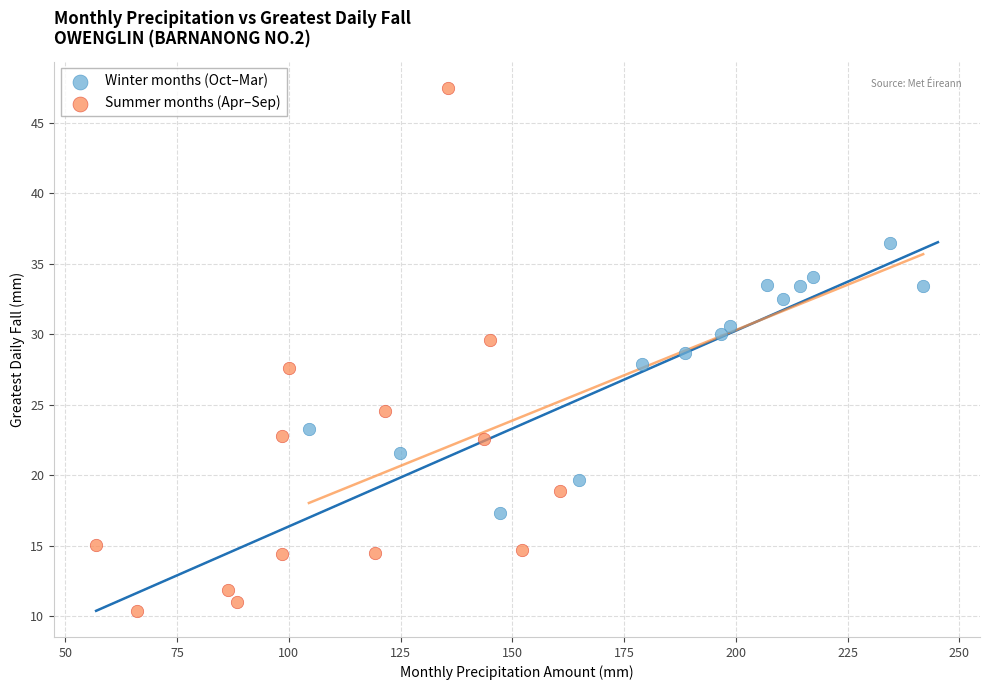

Which series has the widest spread of Y values?

Summer months (Apr–Sep)